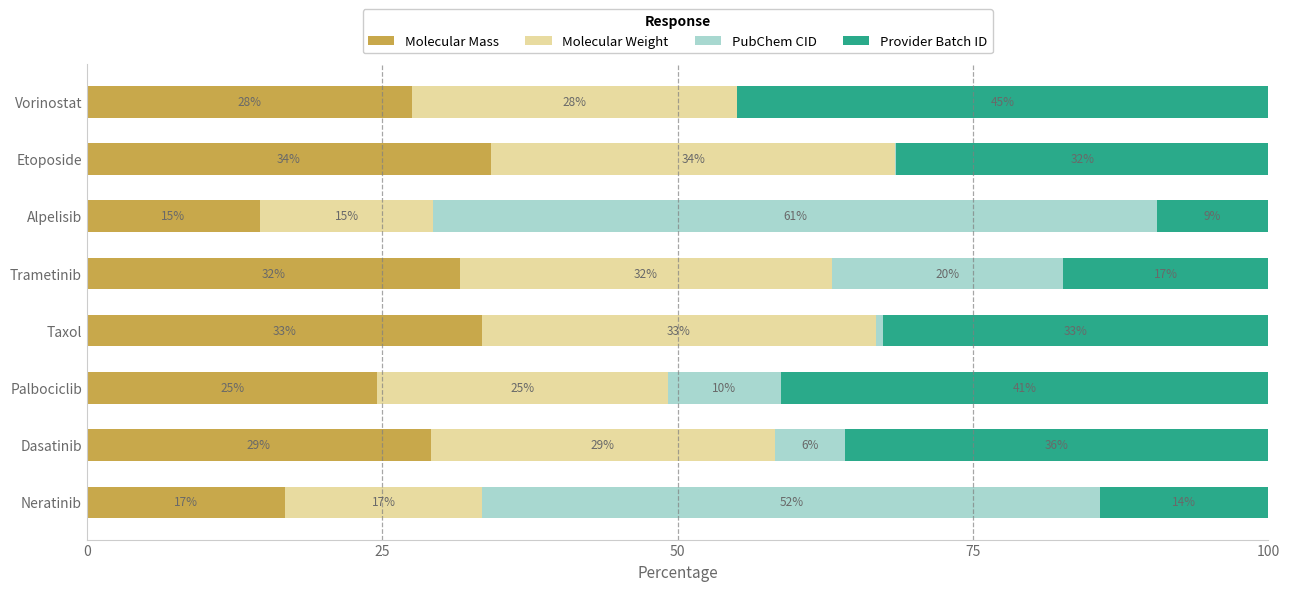

At how many categories does at least one series exceed 44?

3